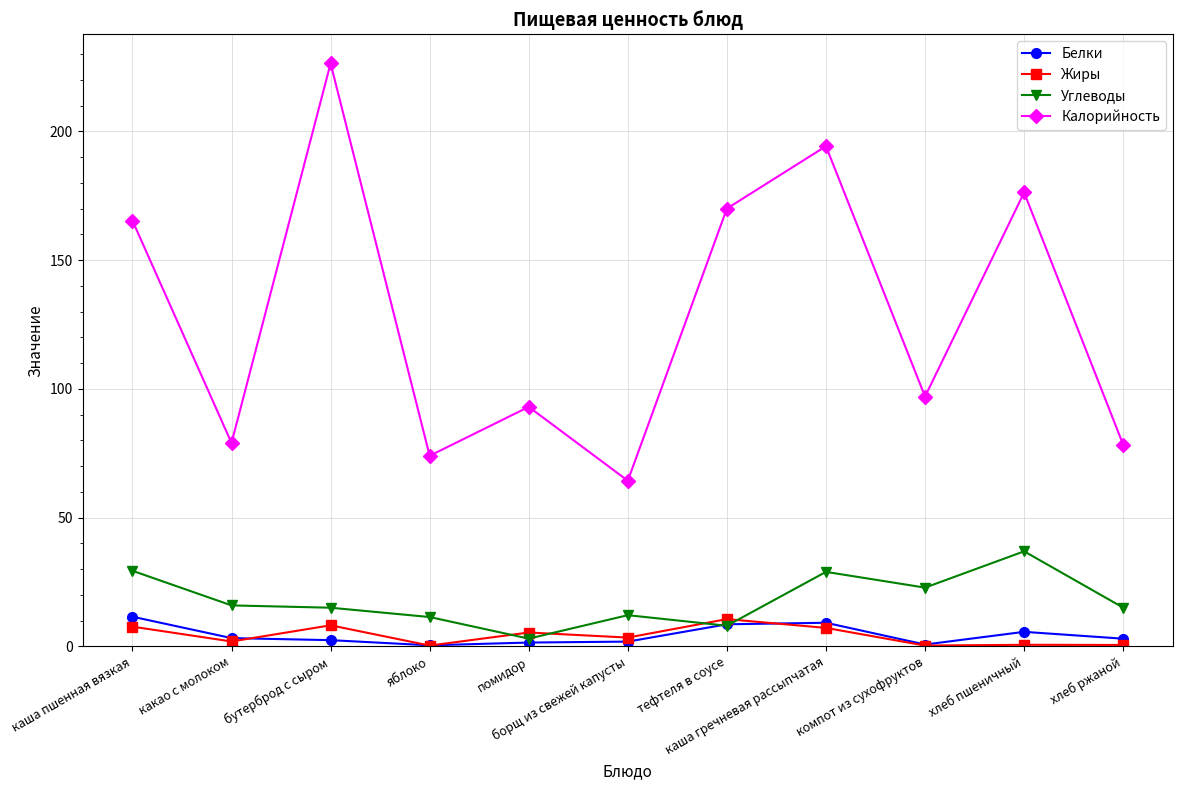

True or false: Углеводы and Калорийность intersect in this chart.

False